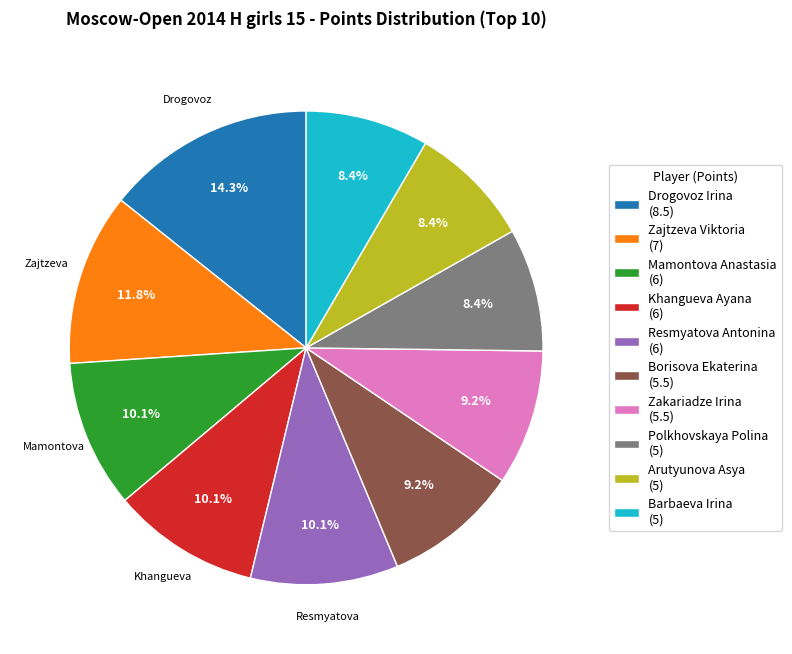

What percentage do Khangueva Ayana (6) and Zakariadze Irina (5.5) together represent?

19.3%